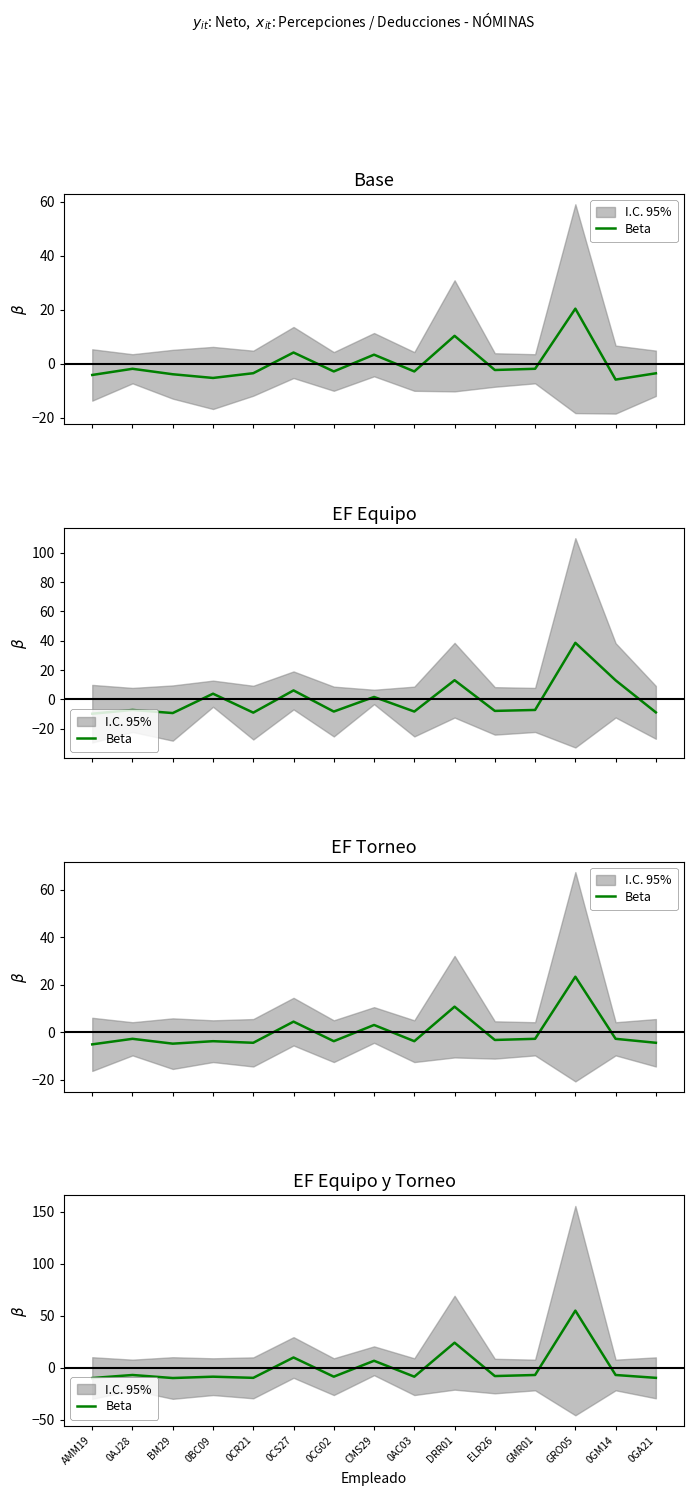

Count the number of data series in this chart.

1